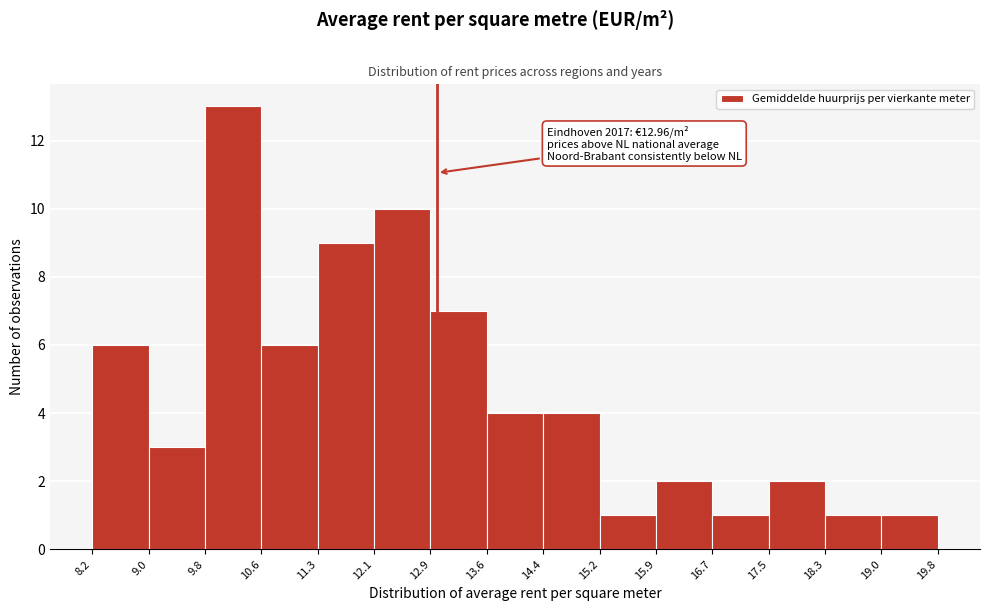

Which range on the x-axis has the tallest bar?

9.8 to 10.6